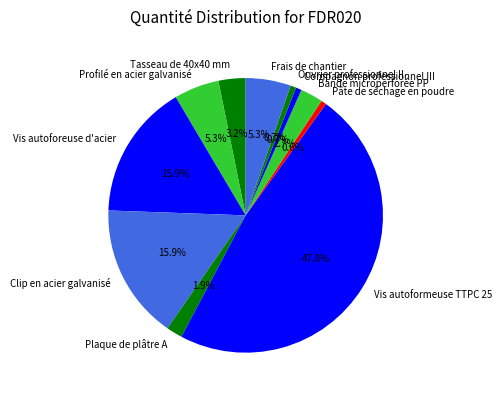

Which slice is the largest?

Vis autoformeuse TTPC 25